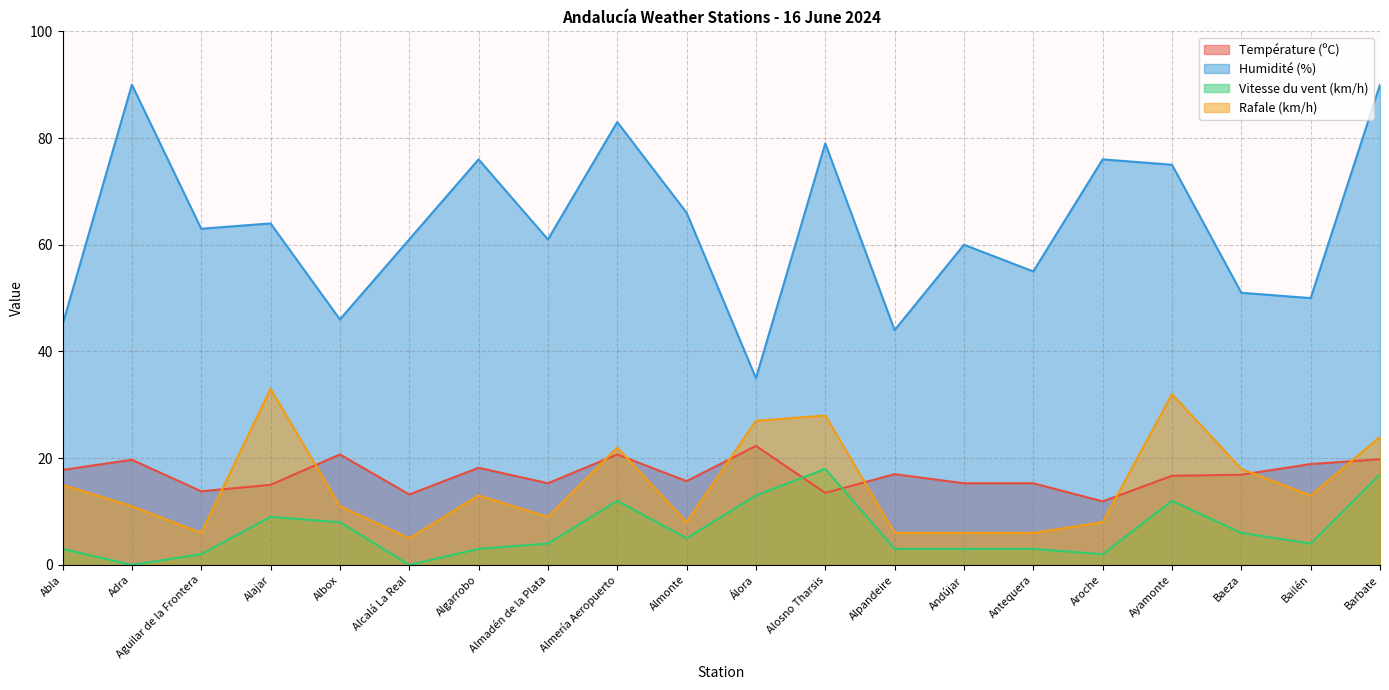

Does the chart have visible grid lines?

Yes